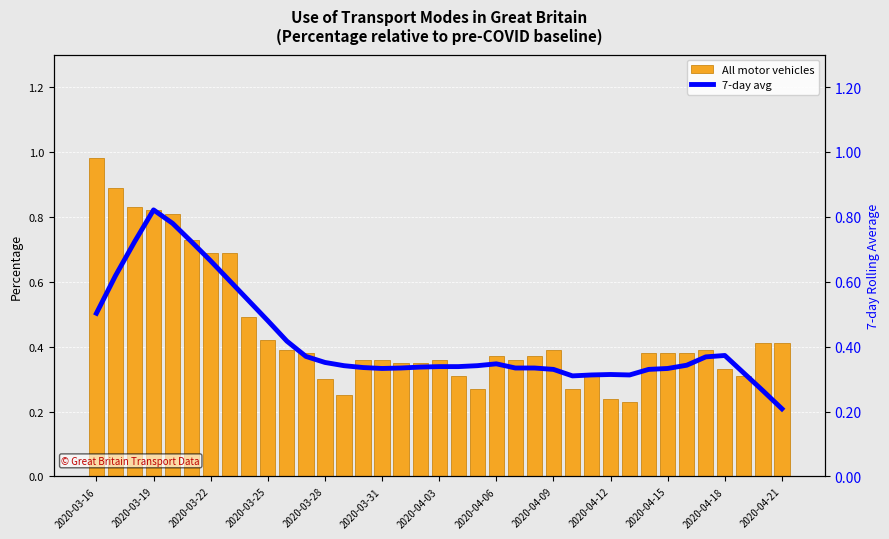

True or false: All motor vehicles has a value of 0.4 at 20.

False